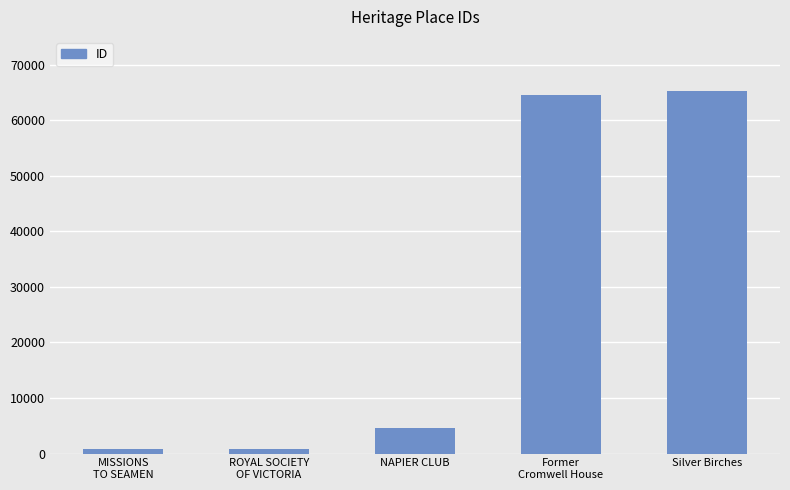

How many bars are there in total?

5